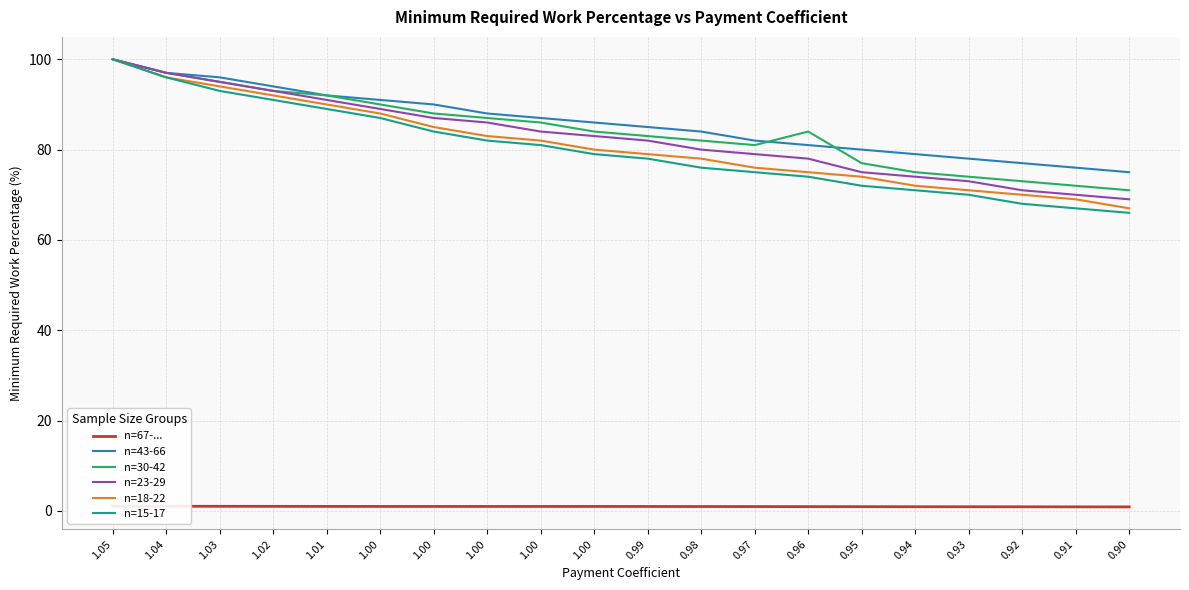

How many values in the n=67-... series are below 1?

10